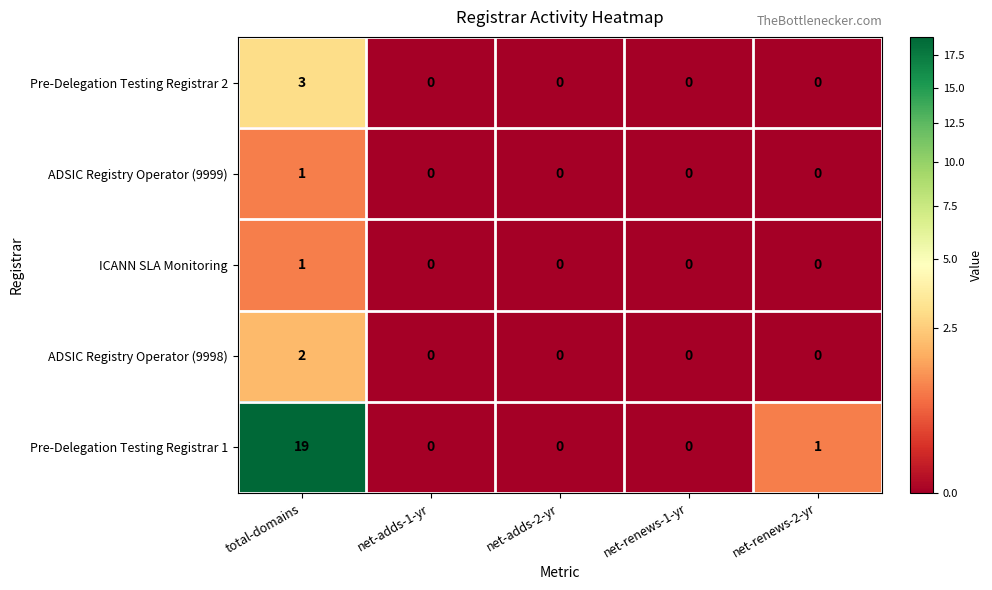

What is the maximum value shown in the chart?

19